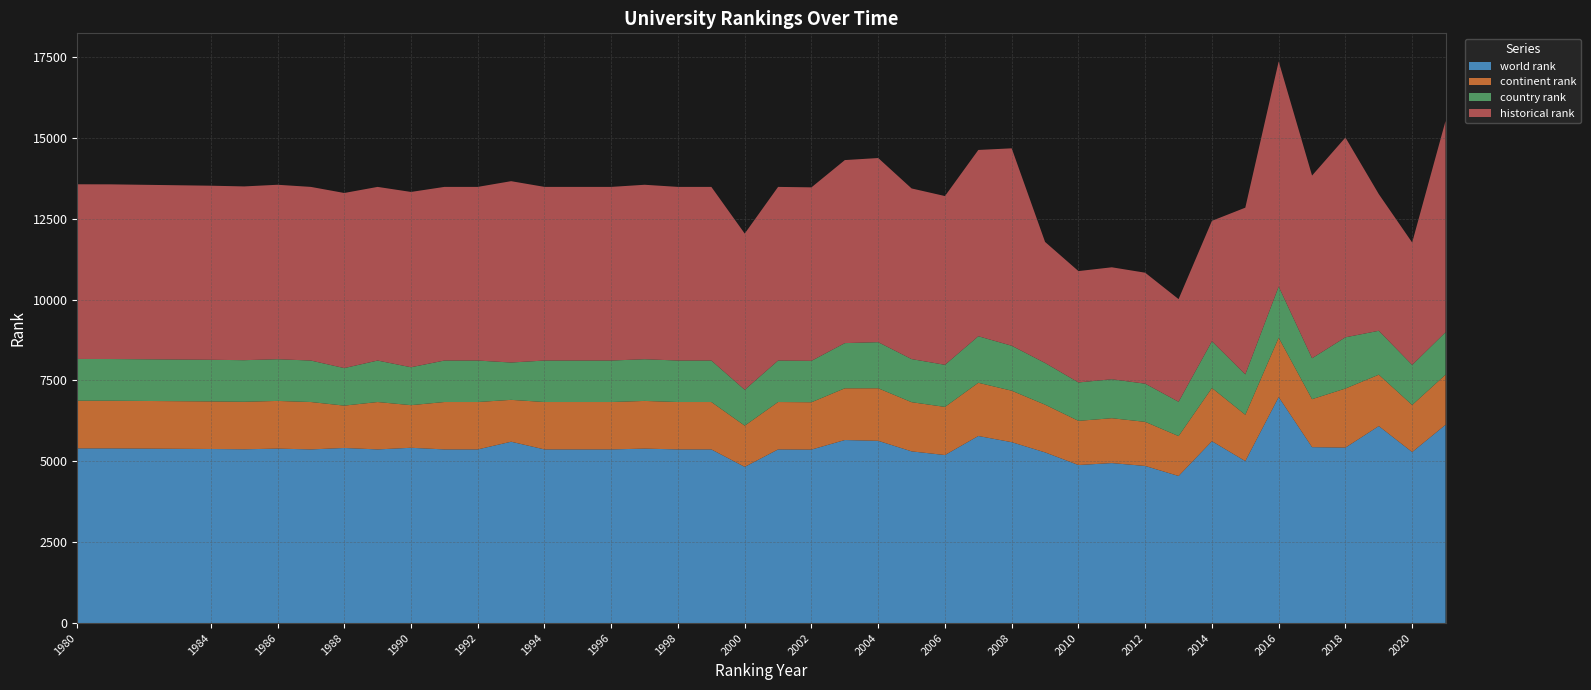

Reading left to right, list all the values displayed in this chart.

world rank: 5399.0	5399.0	5380.0	5371.0	5392.0	5367.0	5412.0	5367.0	5418.0	5367.0	5367.0	5605.0	5367.0	5367.0	5367.0	5392.0	5367.0	5367.0	4828.0	5367.0	5362.0	5657.0	5633.0	5307.0	5193.0	5782.0	5591.0	5275.0	4885.0	4945.0	4856.0	4546.0	5621.0	5006.0	6986.0	5437.0	5423.0	6088.0	5286.0	6128.0
continent rank: 1474.0	1473.0	1471.0	1469.0	1474.0	1465.0	1309.0	1465.0	1317.0	1465.0	1465.0	1294.0	1465.0	1465.0	1465.0	1474.0	1465.0	1465.0	1273.0	1465.0	1463.0	1599.0	1624.0	1520.0	1488.0	1645.0	1591.0	1475.0	1365.0	1387.0	1363.0	1233.0	1645.0	1431.0	1834.0	1483.0	1826.0	1589.0	1454.0	1550.0
country rank: 1290.0	1289.0	1287.0	1285.0	1289.0	1282.0	1160.0	1282.0	1172.0	1282.0	1282.0	1154.0	1282.0	1282.0	1282.0	1289.0	1282.0	1282.0	1109.0	1282.0	1280.0	1397.0	1425.0	1332.0	1301.0	1438.0	1390.0	1289.0	1187.0	1204.0	1180.0	1061.0	1445.0	1249.0	1582.0	1265.0	1583.0	1357.0	1238.0	1311.0
historical rank: 5399.0	5399.0	5380.0	5371.0	5392.0	5367.0	5412.0	5367.0	5418.0	5367.0	5367.0	5605.0	5367.0	5367.0	5367.0	5392.0	5367.0	5367.0	4828.0	5367.0	5362.0	5657.0	5691.5	5274.5	5216.0	5758.0	6101.3	3741.0	3442.0	3460.3	3429.7	3172.7	3721.3	5153.0	6957.5	5646.0	6176.0	4223.7	3784.0	6530.5